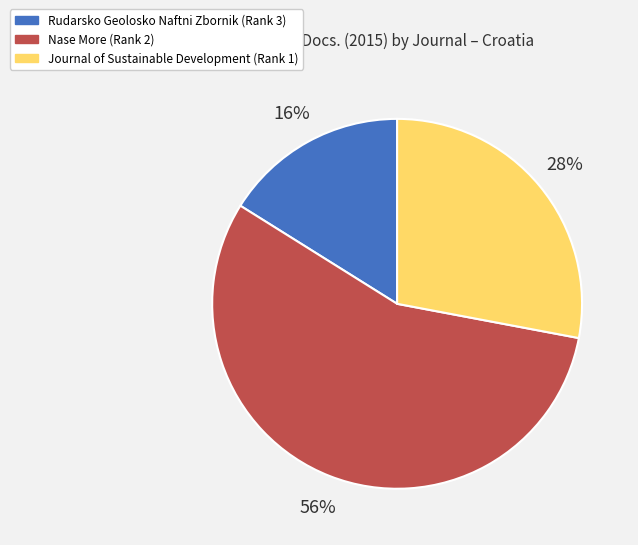

Which category accounts for the majority?

Nase More